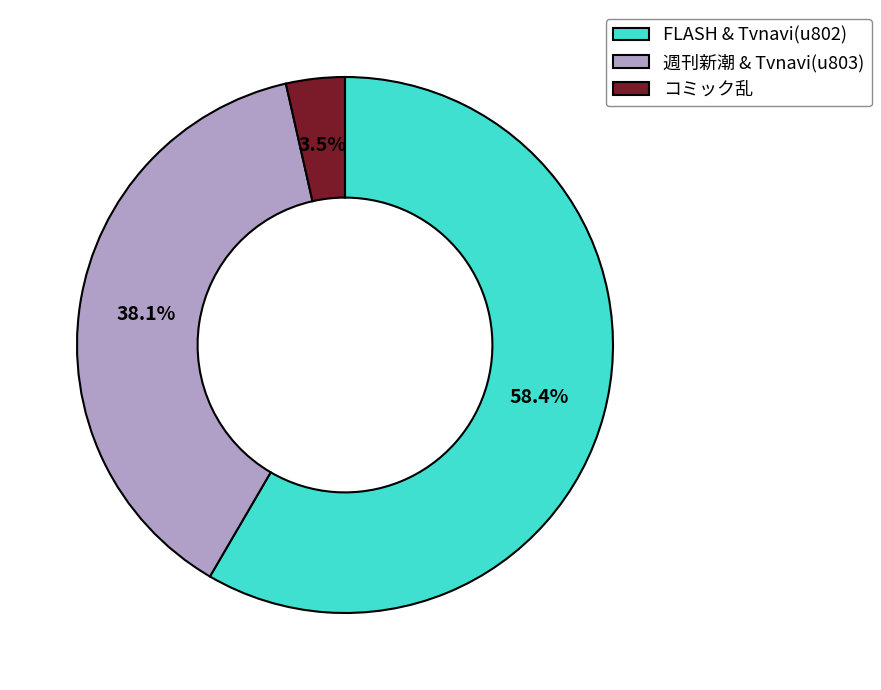

Between コミック乱 and FLASH & Tvnavi(u802), which is larger?

FLASH & Tvnavi(u802)